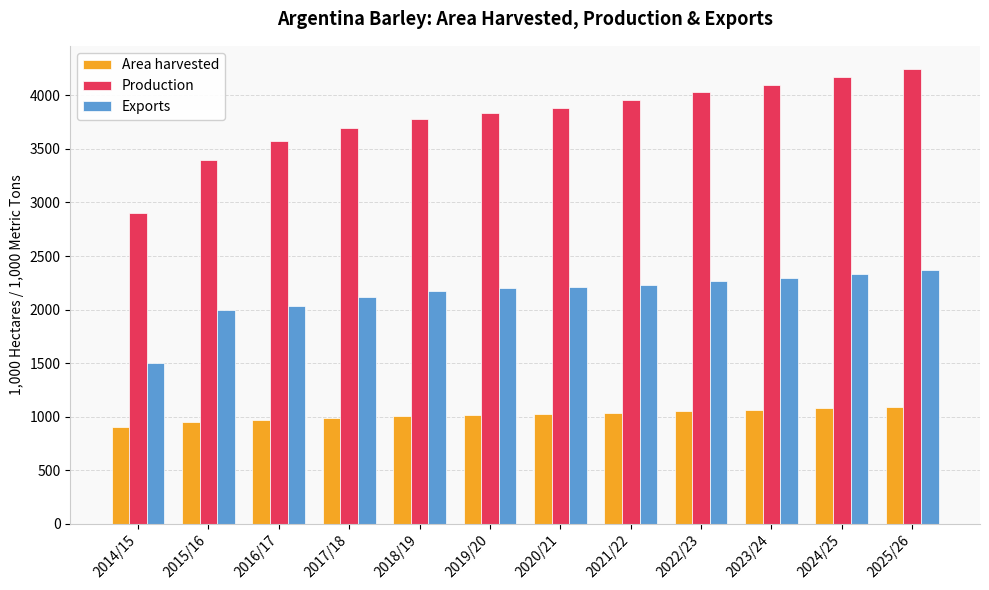

What is the label of the 3rd bar from the left?

2016/17